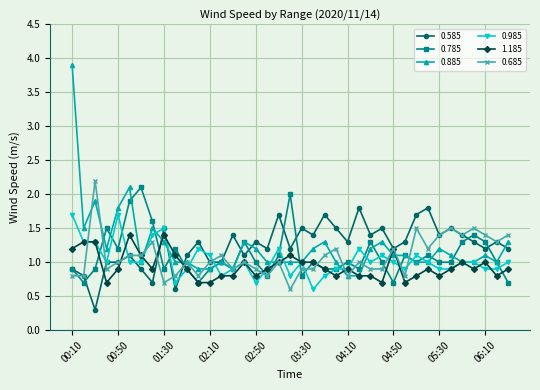

What is the greatest value displayed?

3.9